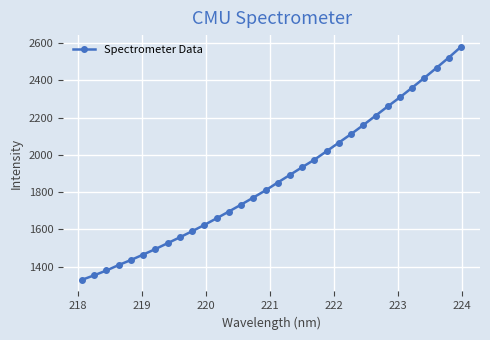

What is the value of the 11th point from the left?

1623.5